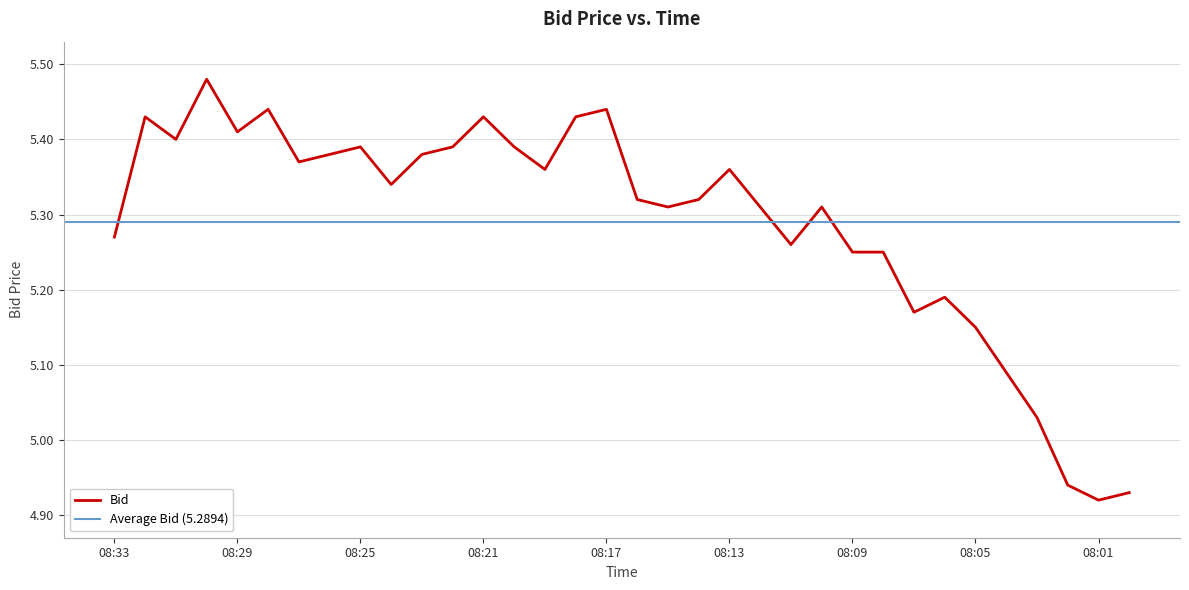

What is the smallest value displayed?

4.9